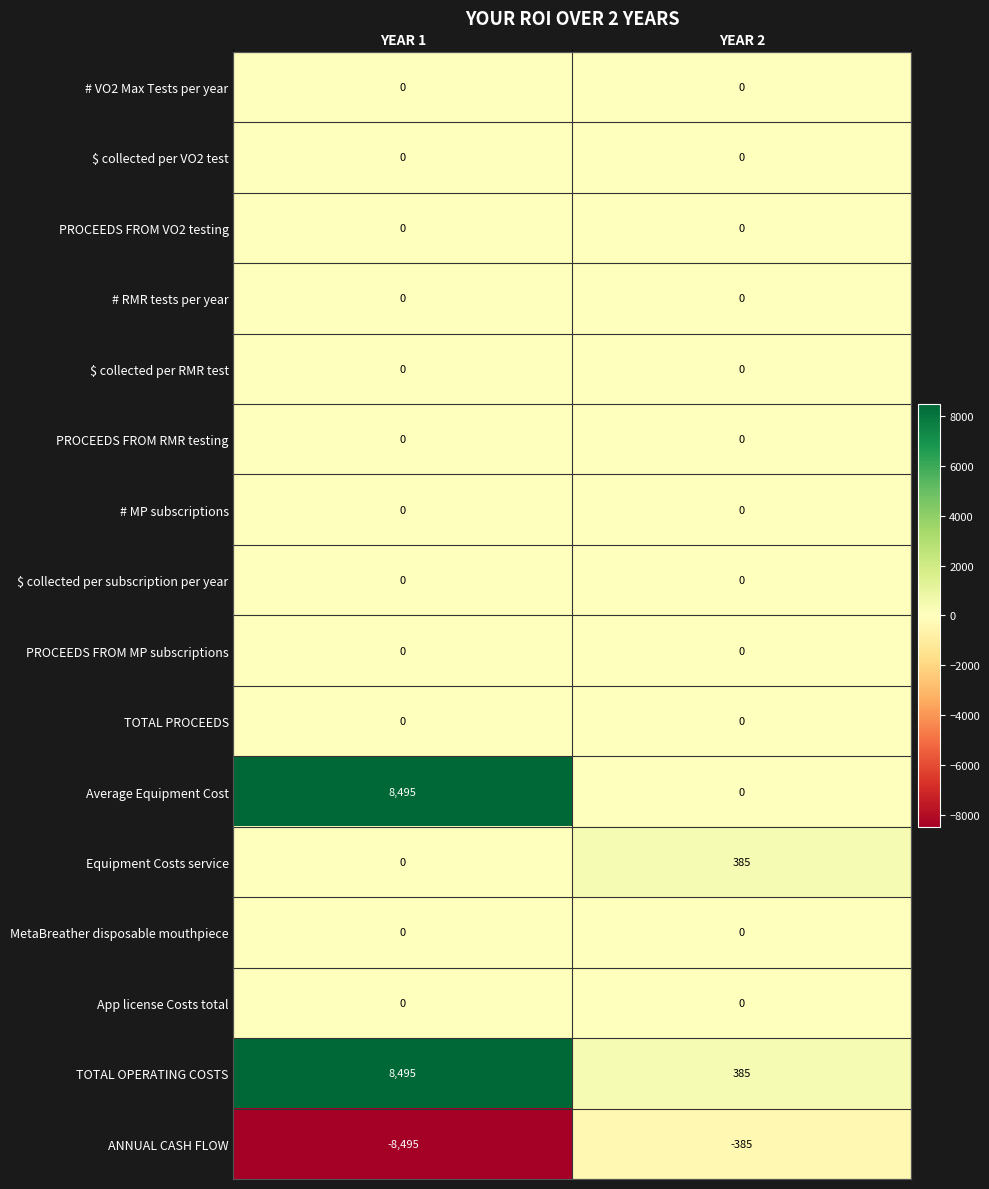

What is the maximum value shown in the chart?

8495